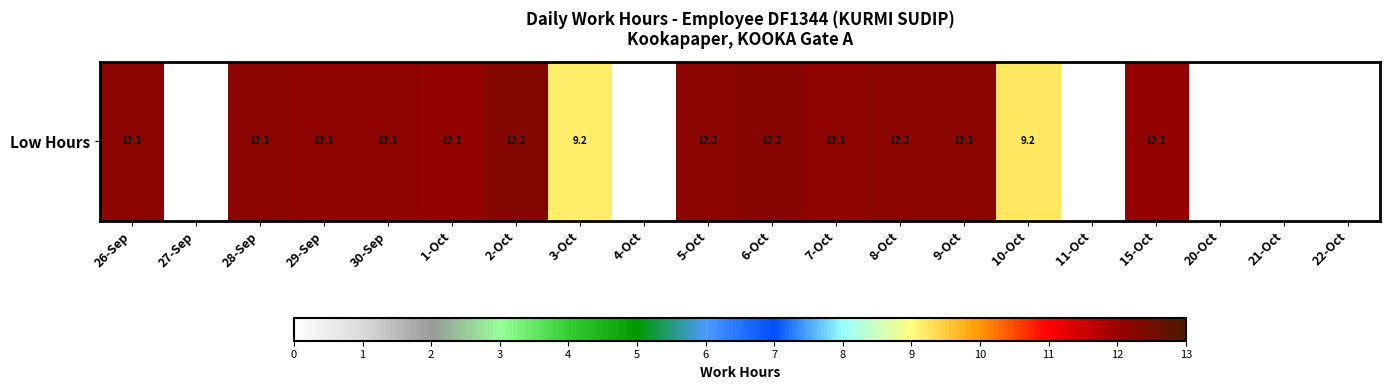

At which label does the data first exceed 12?

26-Sep